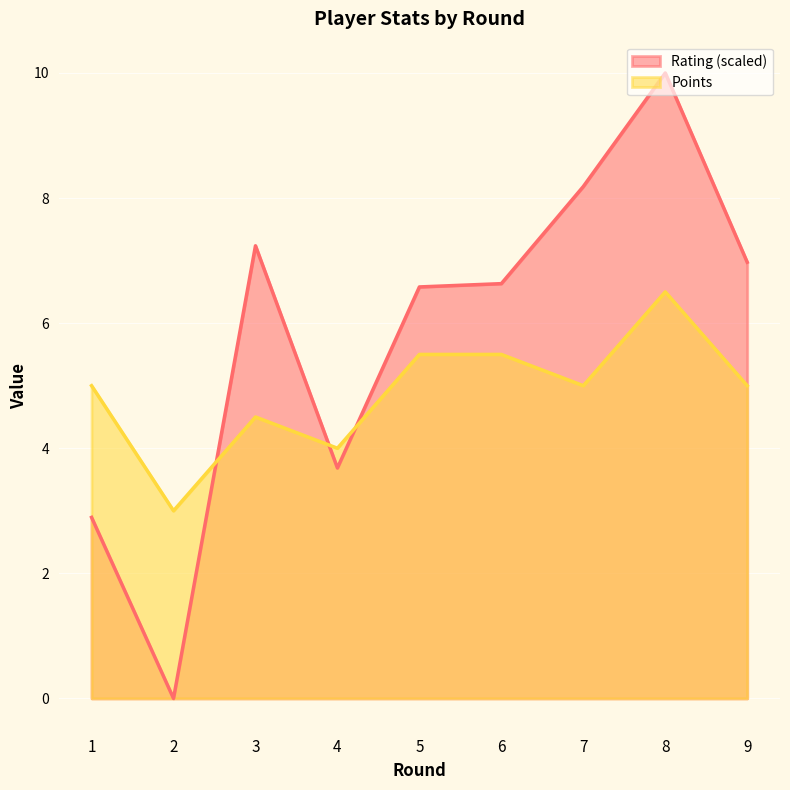

What is the difference between the highest and lowest values at 7?

3.2